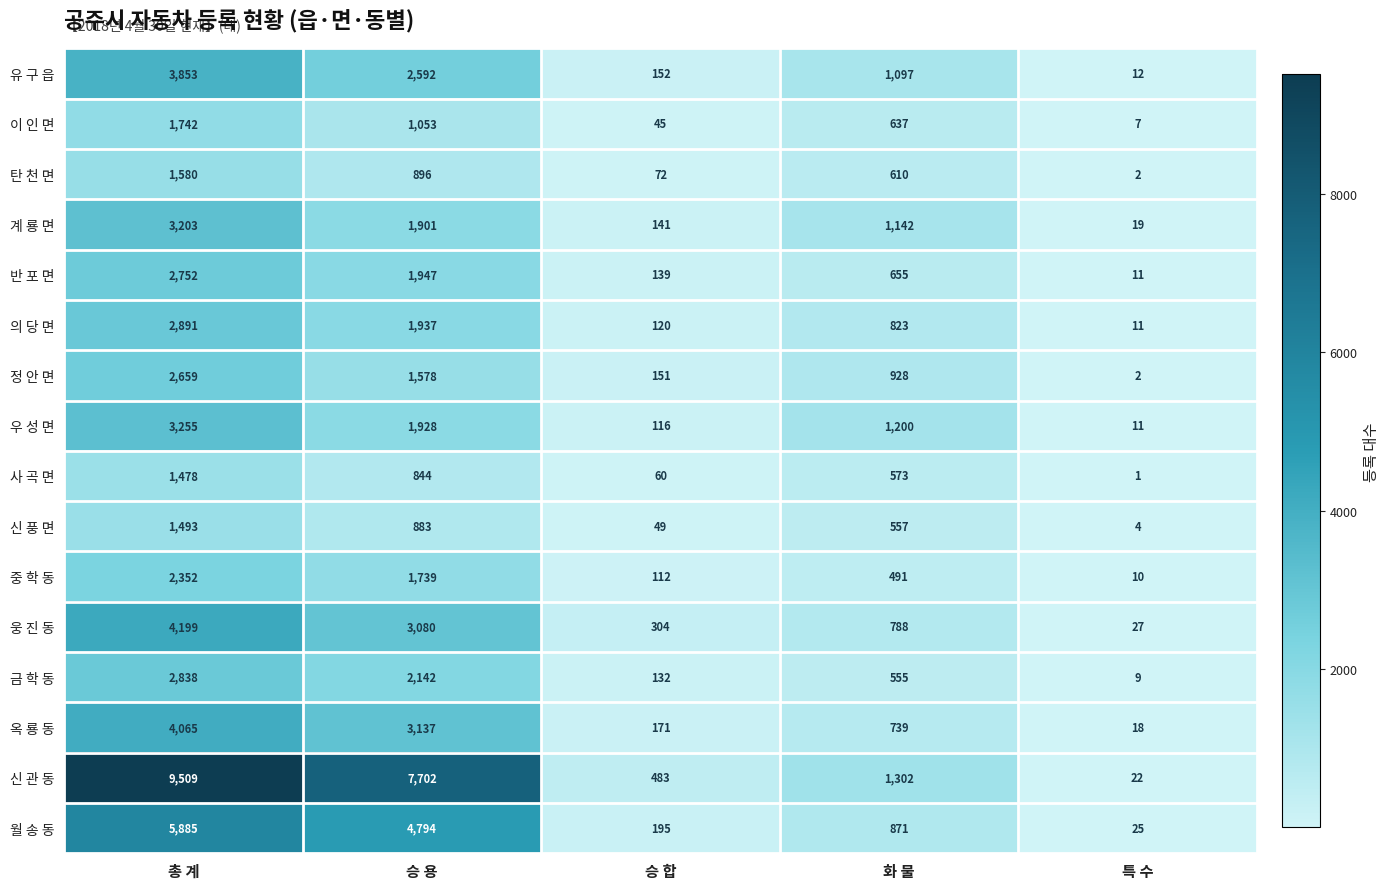

At which label is 이 인 면 closest to 874?

승 용